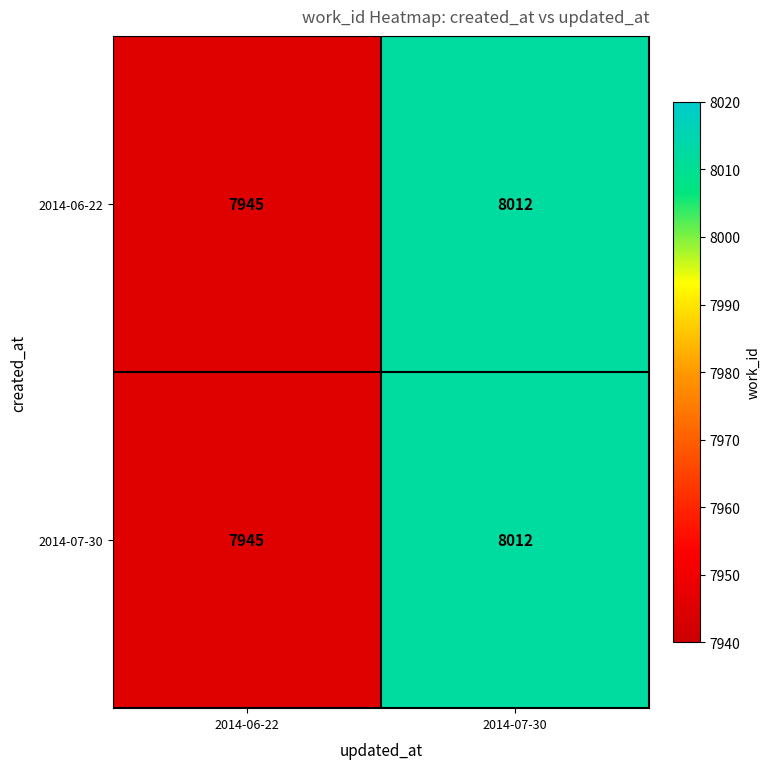

Reading left to right, list all the values displayed in this chart.

2014-06-22: 7945	8012
2014-07-30: 7945	8012